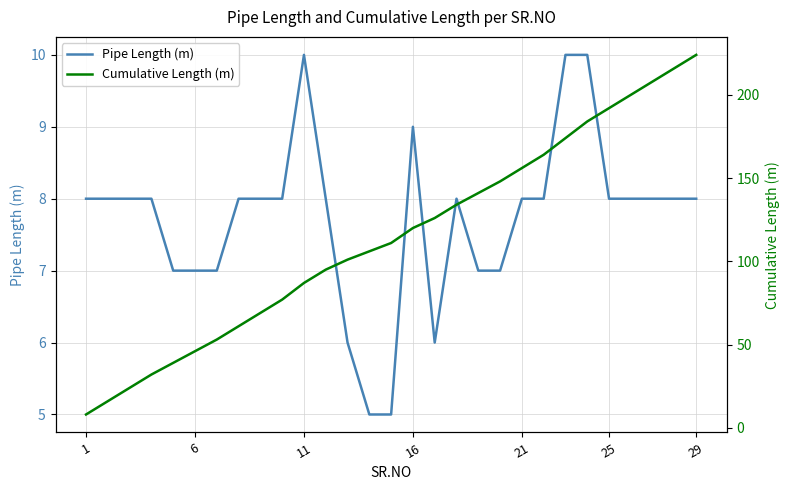

Reading left to right, extract all data points from this chart.

Pipe Length (m): 8	8	8	8	7	7	7	8	8	8	10	8	6	5	5	9	6	8	7	7	8	8	10	10	8	8	8	8	8
Cumulative Length (m): 8	16	24	32	39	46	53	61	69	77	87	95	101	106	111	120	126	134	141	148	156	164	174	184	192	200	208	216	224